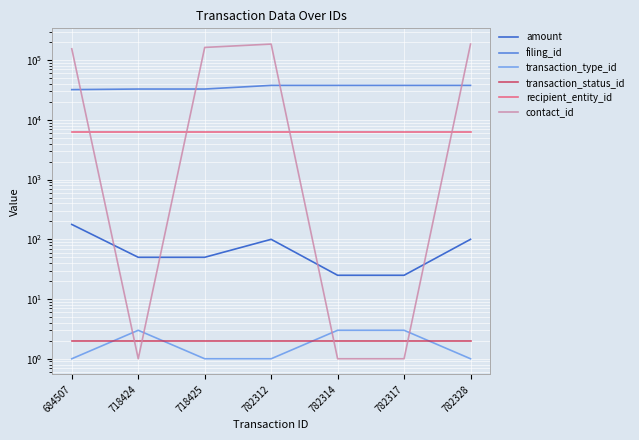

At which label does amount first exceed 50?

684507